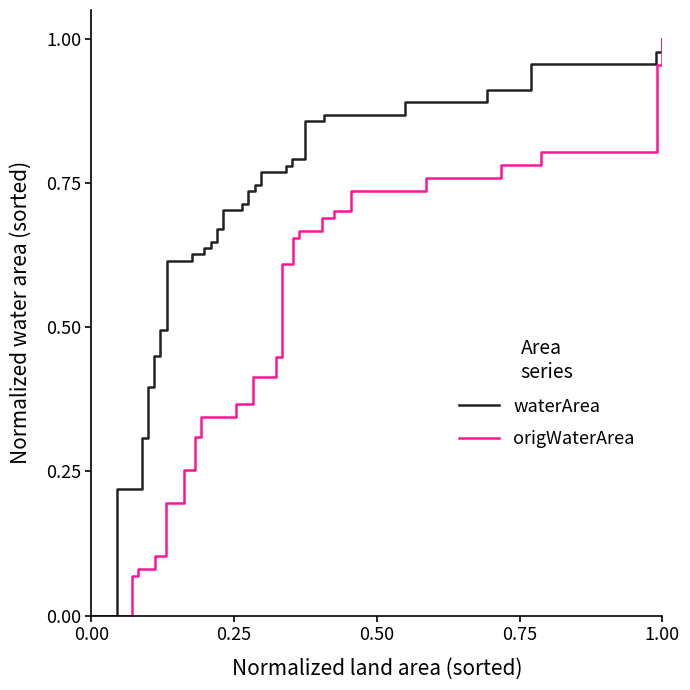

Rank the series by their average value, from lowest to highest.

origWaterArea, waterArea